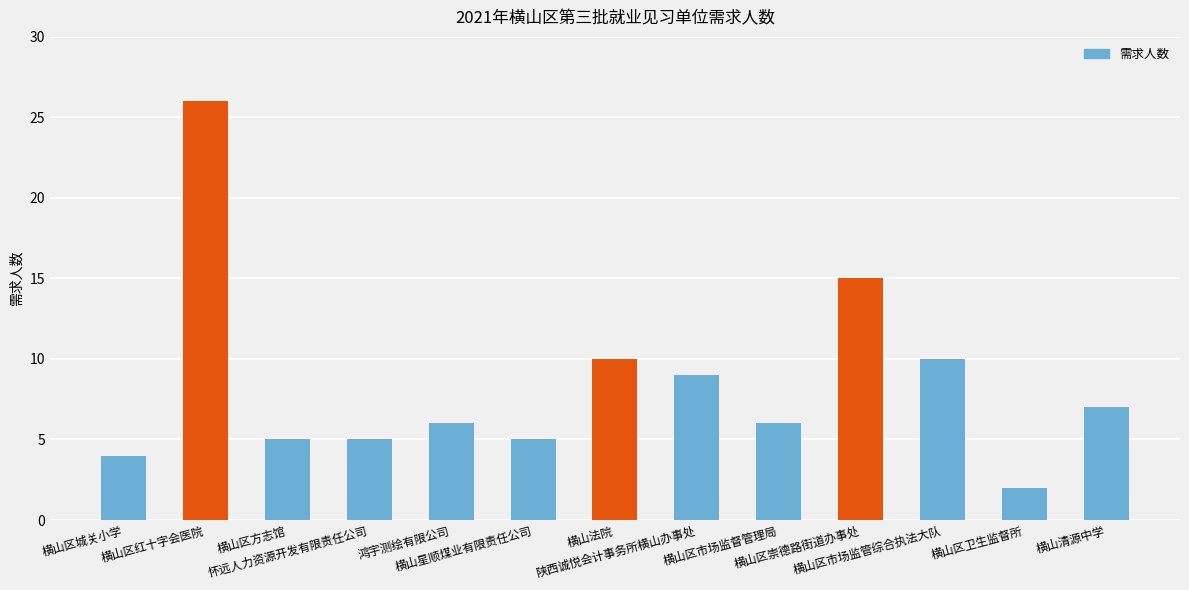

At which category does the chart reach its minimum across all series?

横山区卫生监督所